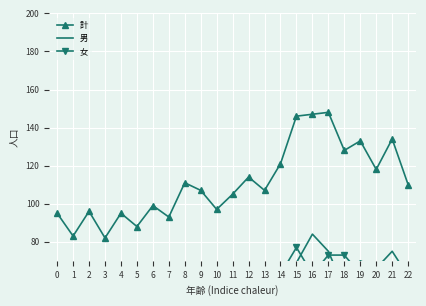

Where does the 計 series first go above 107?

8